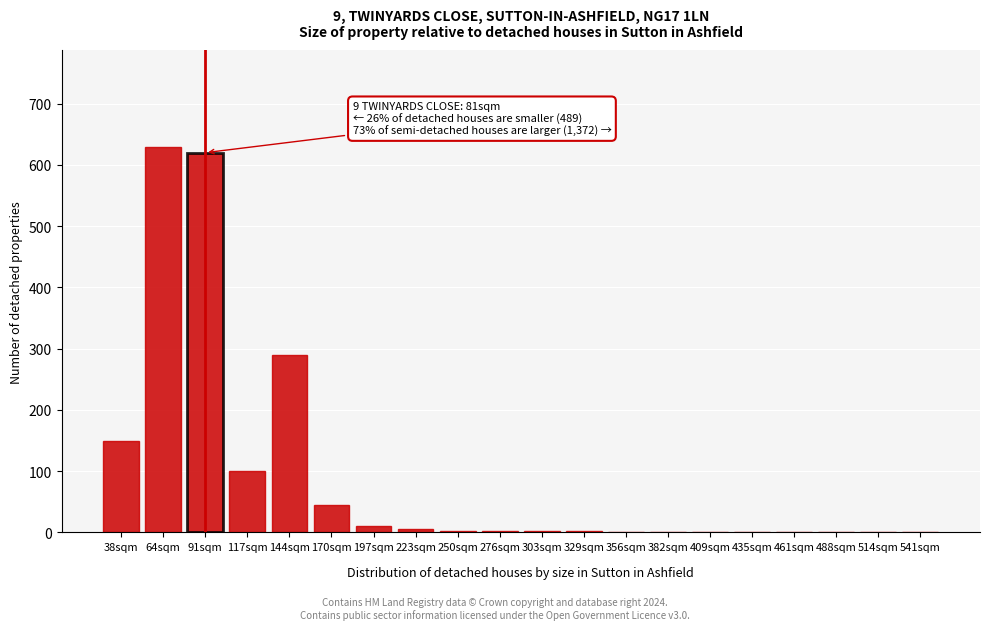

Where is the data nearest to the value 315?

144sqm